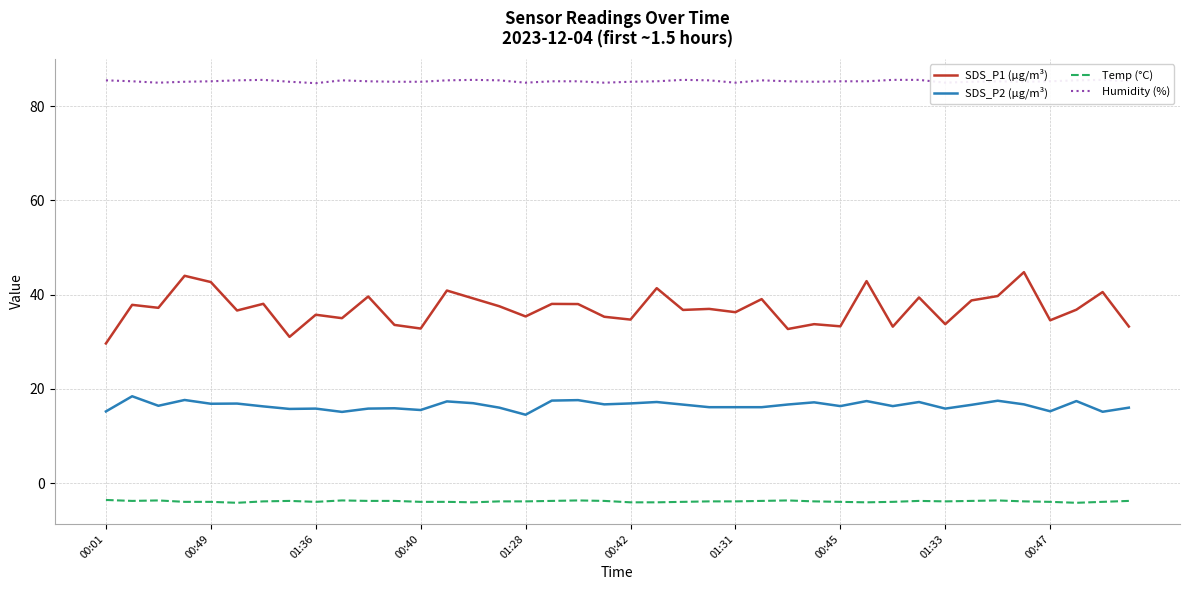

The value of SDS_P1 (µg/m³) at 01:31 is 52.7. True or false?

False